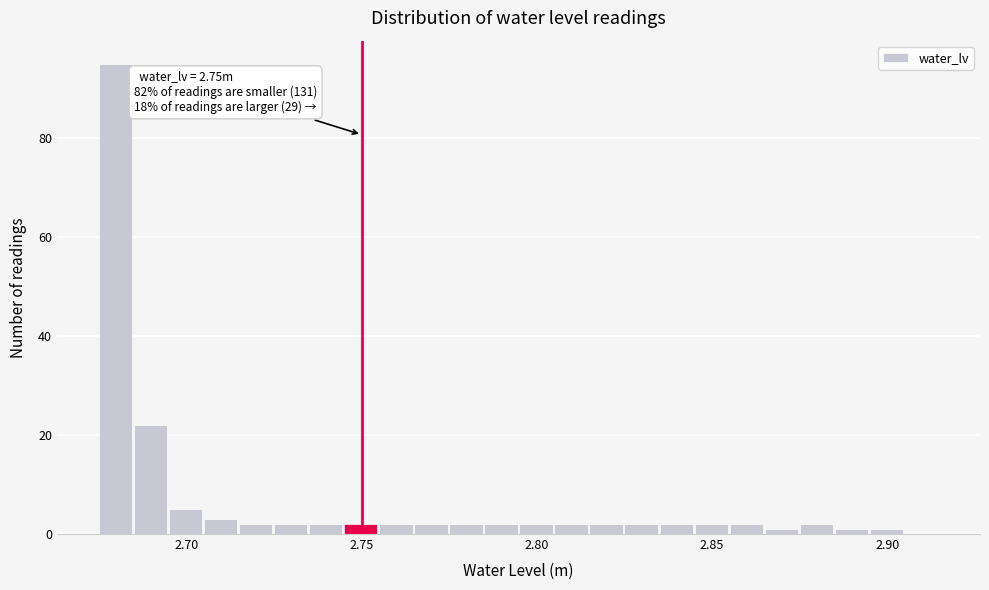

Read against the x-axis, roughly where is the centre of the tallest bar?

2.680